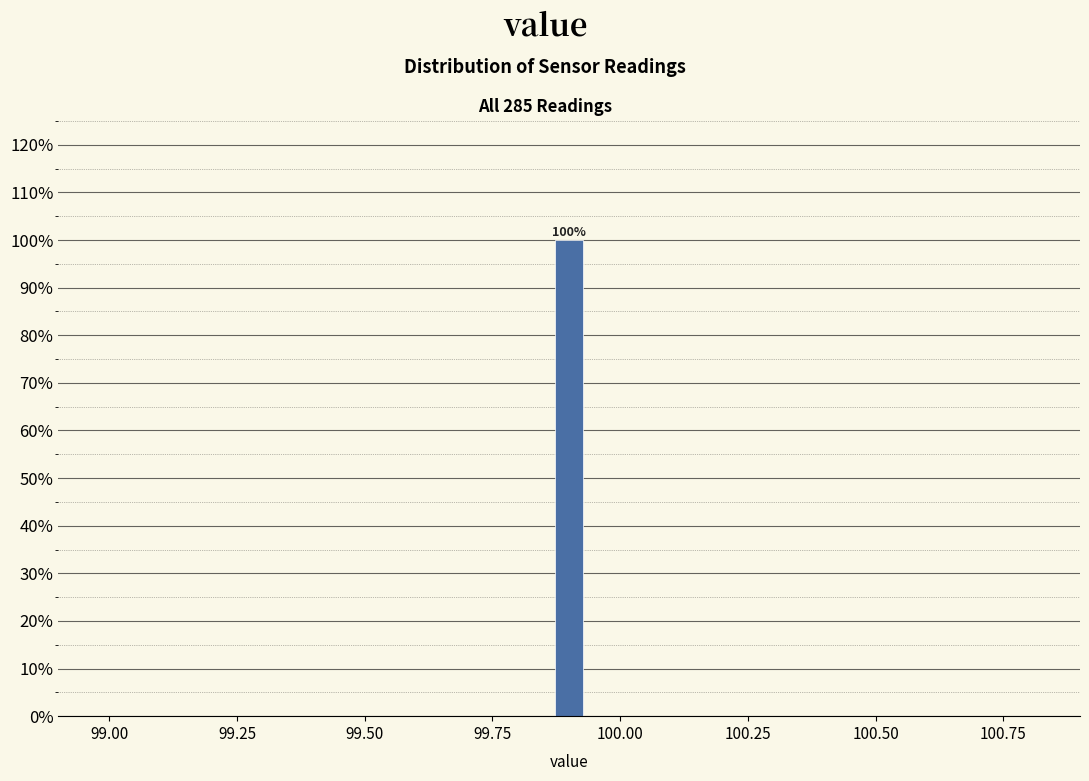

Read against the x-axis, roughly where is the centre of the tallest bar?

99.90